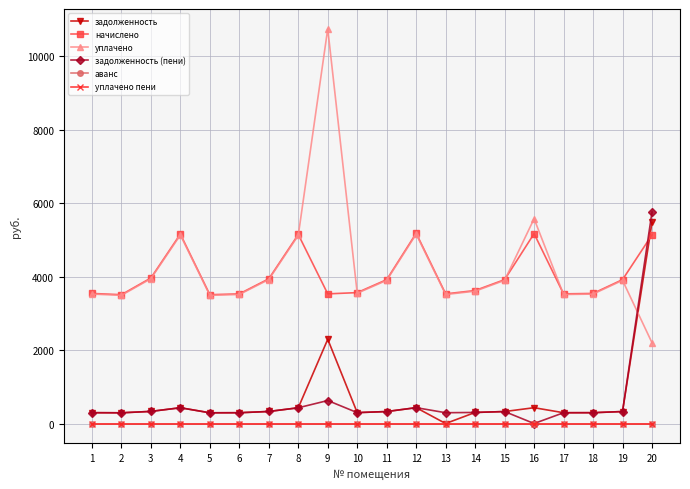

Reading left to right, extract all data points from this chart.

задолженность: 295.1	292.3	330.2	429.9	292.3	294.2	328.4	428.9	2294.2	297.0	326.5	431.8	0.1	301.8	326.5	430.9	294.2	295.1	326.5	5474.3
начислено: 3541.7	3507.5	3963.0	5158.8	3507.5	3530.3	3940.2	5147.4	3530.3	3564.5	3917.5	5181.6	3530.3	3621.4	3917.5	5170.2	3530.3	3541.7	3917.5	5136.0
уплачено: 3524.6	3490.5	3943.9	5133.9	3490.5	3513.2	3921.2	5122.5	10749.0	3547.3	3898.6	5156.6	3513.2	3603.9	3898.6	5576.1	3513.2	3524.6	3898.6	2200.0
задолженность (пени): 295.1	292.3	330.2	429.9	292.3	294.2	328.4	428.9	626.2	297.0	326.5	431.8	294.2	301.8	326.5	0.0	294.2	295.1	326.5	5758.3
аванс: 0.0	0.0	0.0	0.0	0.0	0.0	0.0	0.0	0.0	0.0	0.0	0.0	0.0	0.0	0.0	0.0	0.0	0.0	0.0	0.0
уплачено пени: 0.0	0.0	0.0	0.0	0.0	0.0	0.0	0.0	0.0	0.0	0.0	0.0	0.0	0.0	0.0	0.0	0.0	0.0	0.0	0.0